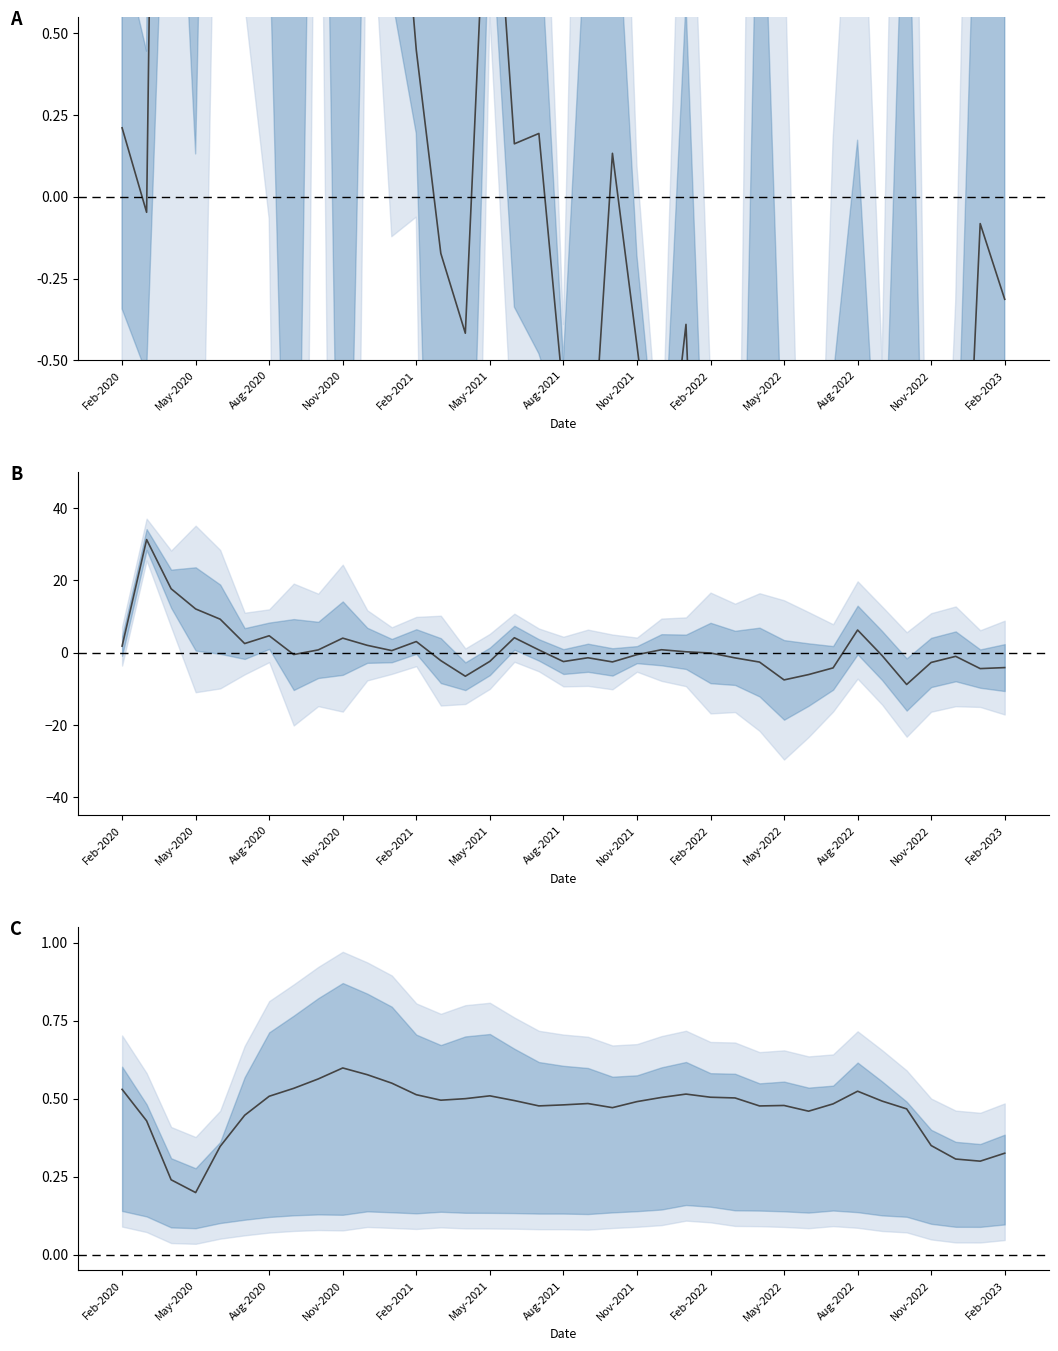

The value of House purchase & Remortgaging at 26 is 0.3. True or false?

False